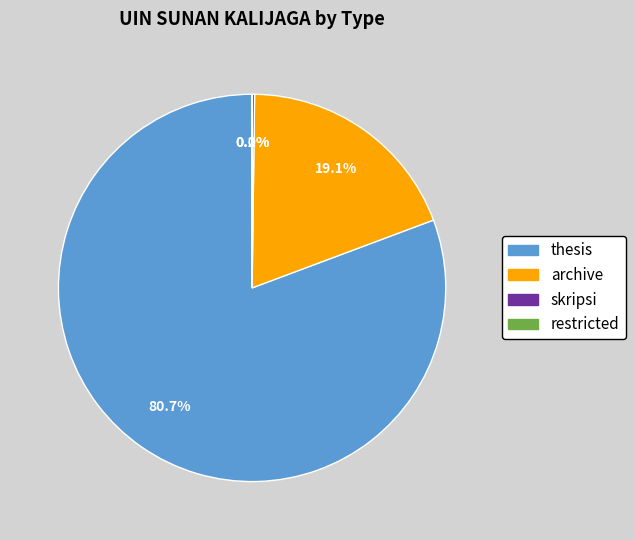

Which slice represents more than half of the pie?

thesis